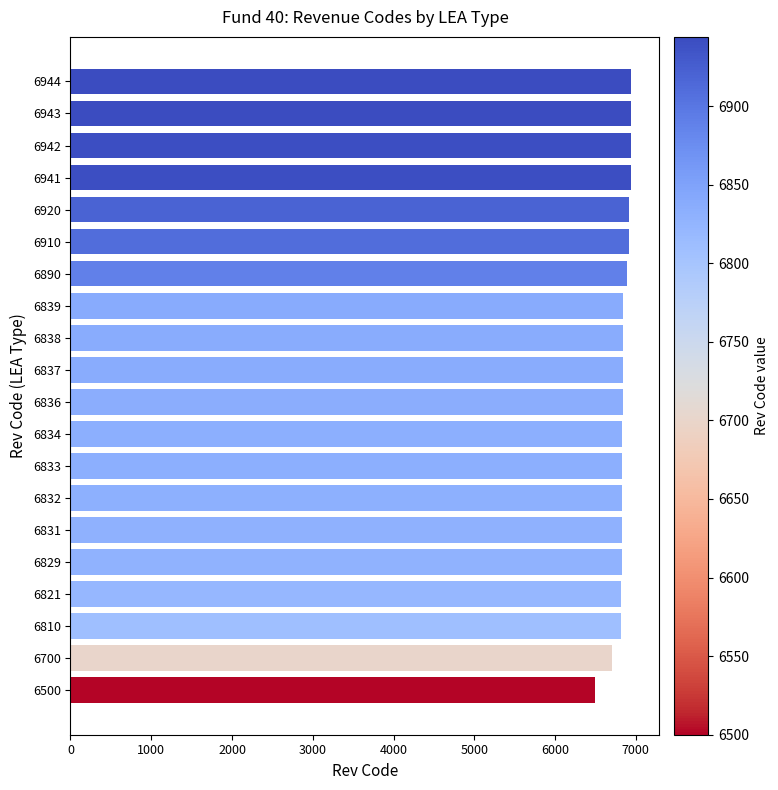

Approximately how many times larger is the value at 6832 compared to 6700?

1.0